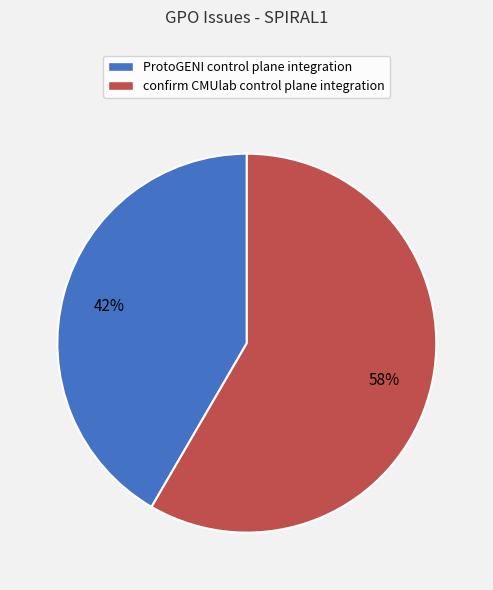

Which category has the smallest portion of the pie?

ProtoGENI control plane integration